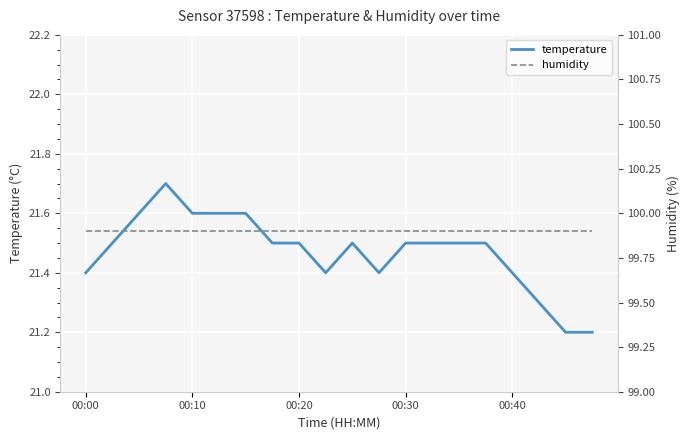

Which label corresponds to the largest value in the chart?

00:00